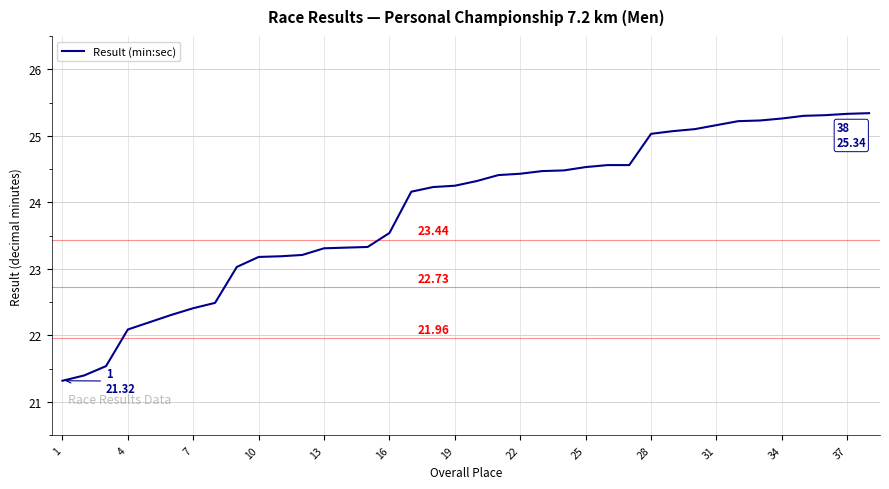

What is the difference between the maximum and minimum values?

4.0